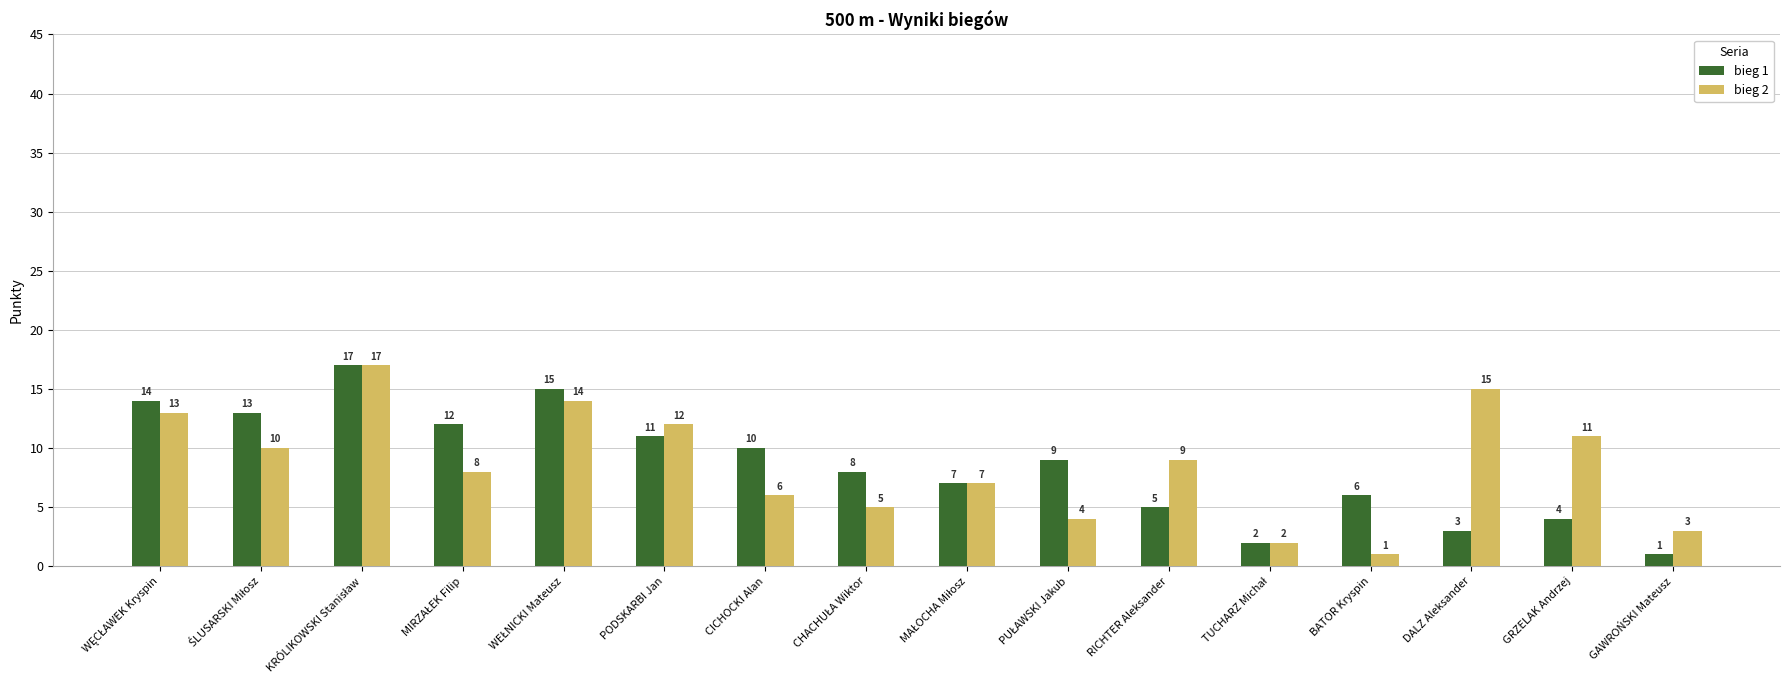

At how many categories does at least one series exceed 16?

1